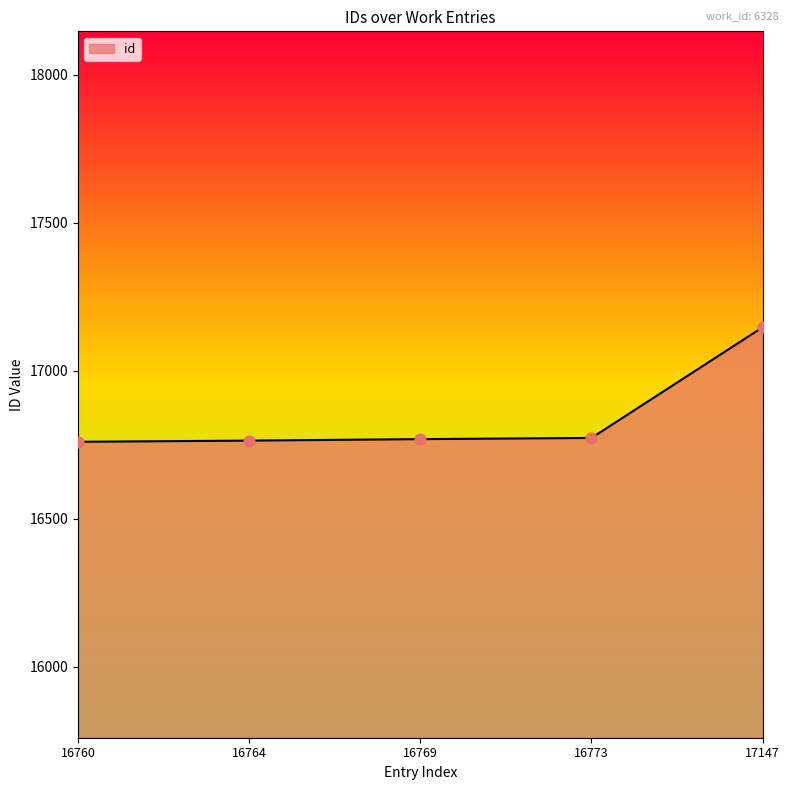

What is the change in value from 16760 to 17147?

+387